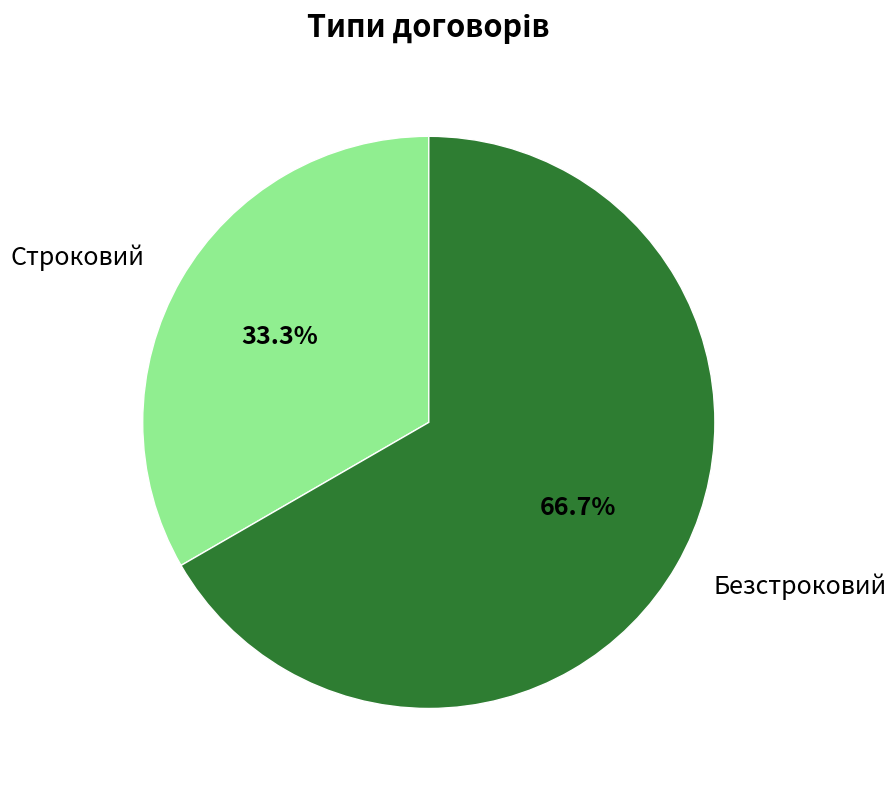

Approximately how many times larger is the value at Строковий compared to Безстроковий?

0.5